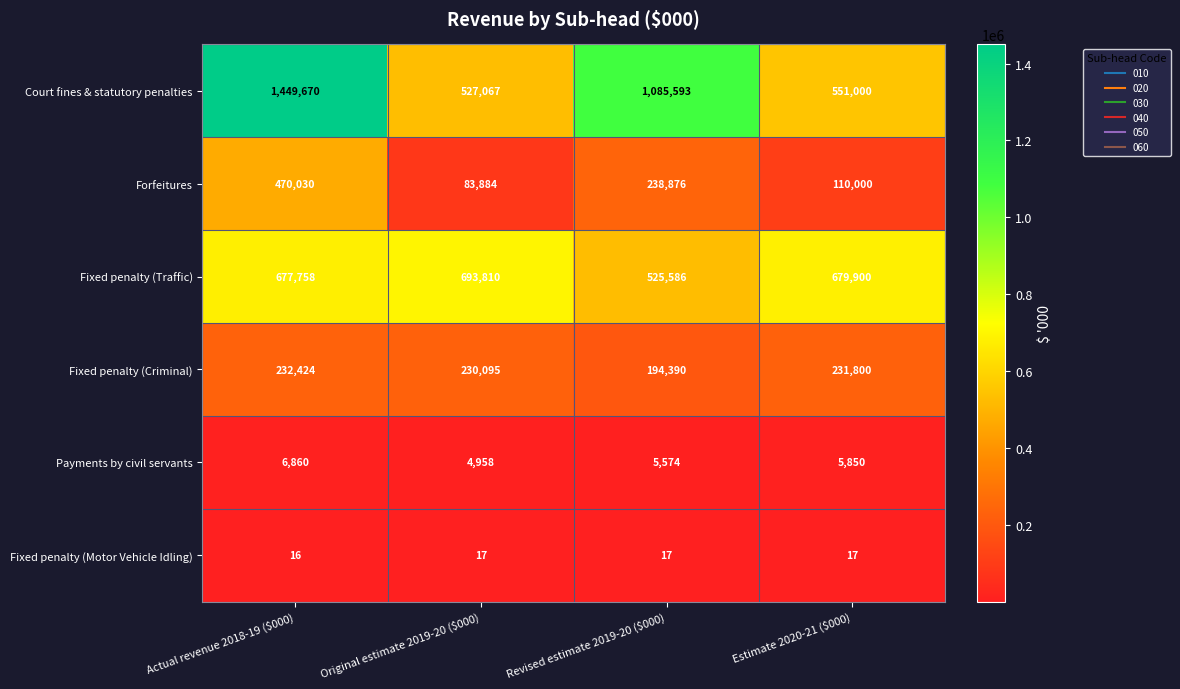

The value of Court fines & statutory penalties at Actual revenue 2018-19 ($000) is 548253. True or false?

False